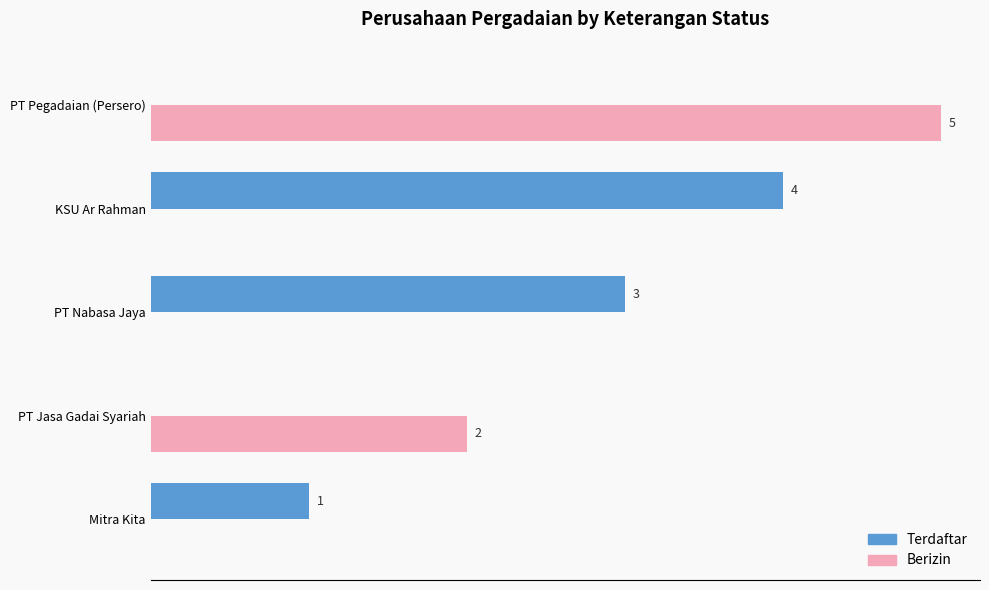

At which label is Terdaftar closest to 2?

Mitra Kita